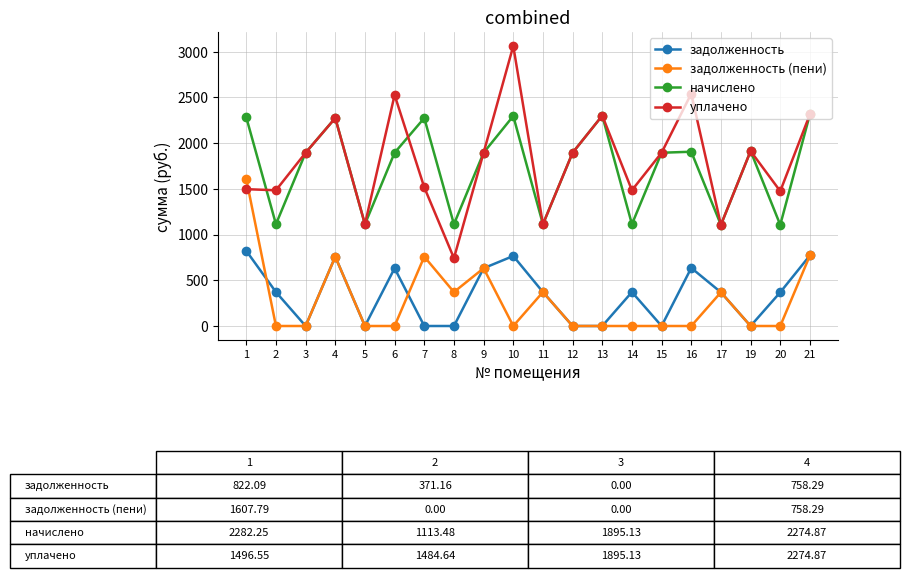

What is the value of the задолженность point at the 10th from the left?

765.7